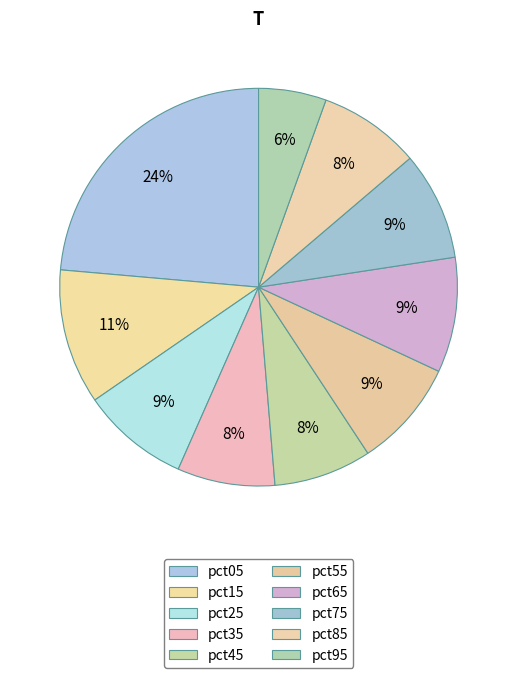

To the nearest percent, what percentage of the pie is pct15?

11%